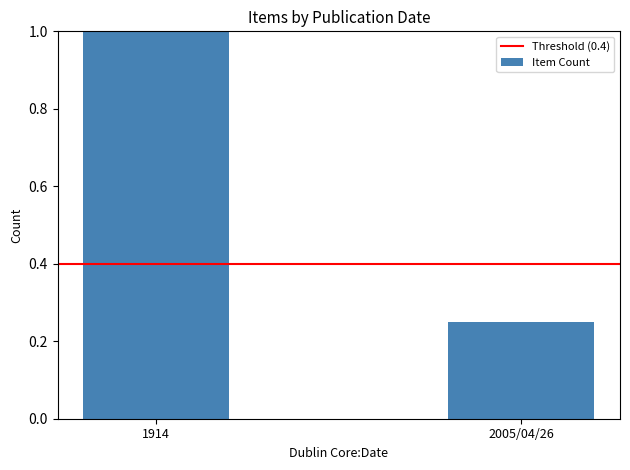

The value at 1914 is 0.5. True or false?

False